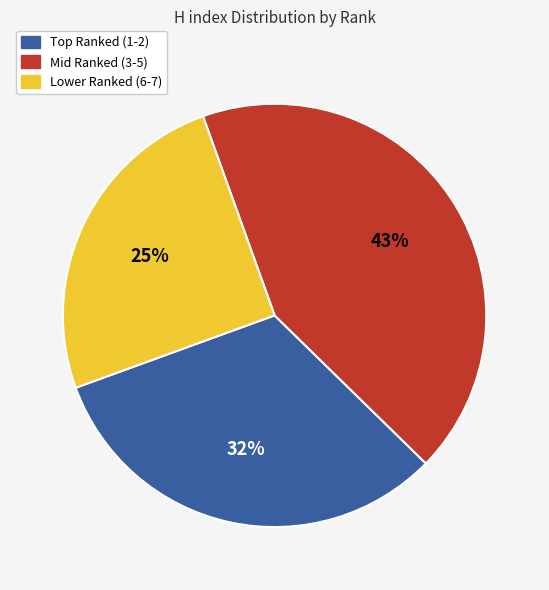

Does any single category account for the majority?

No